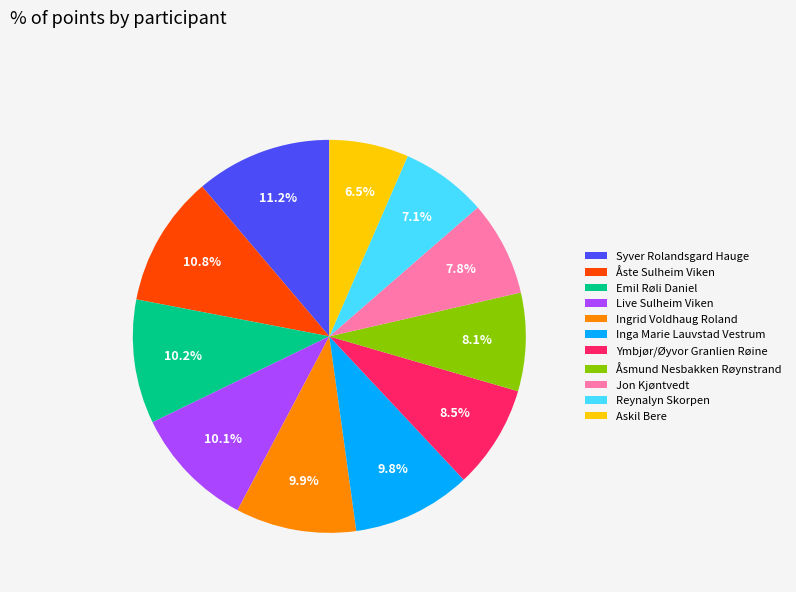

Is the sum of Askil Bere and Åste Sulheim Viken greater than half?

No